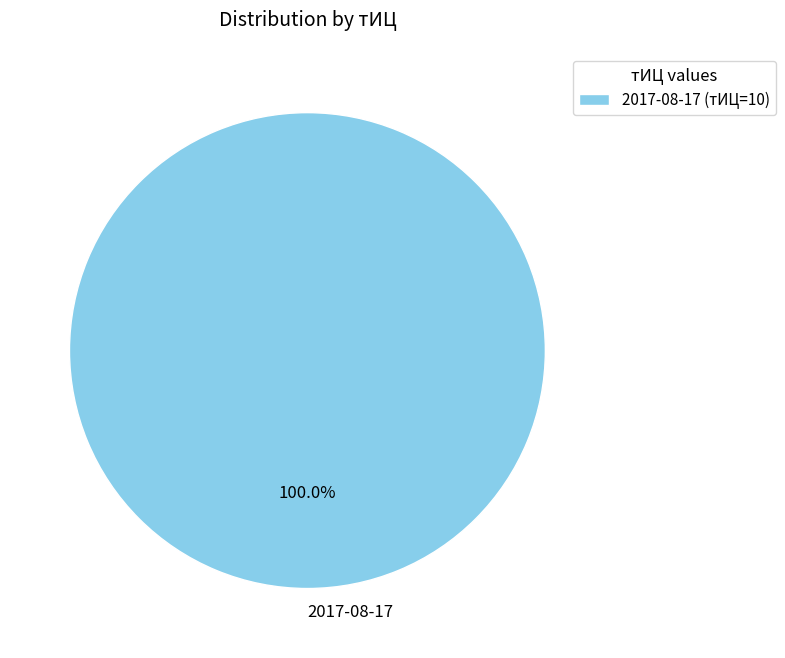

Does any single category account for the majority?

Yes